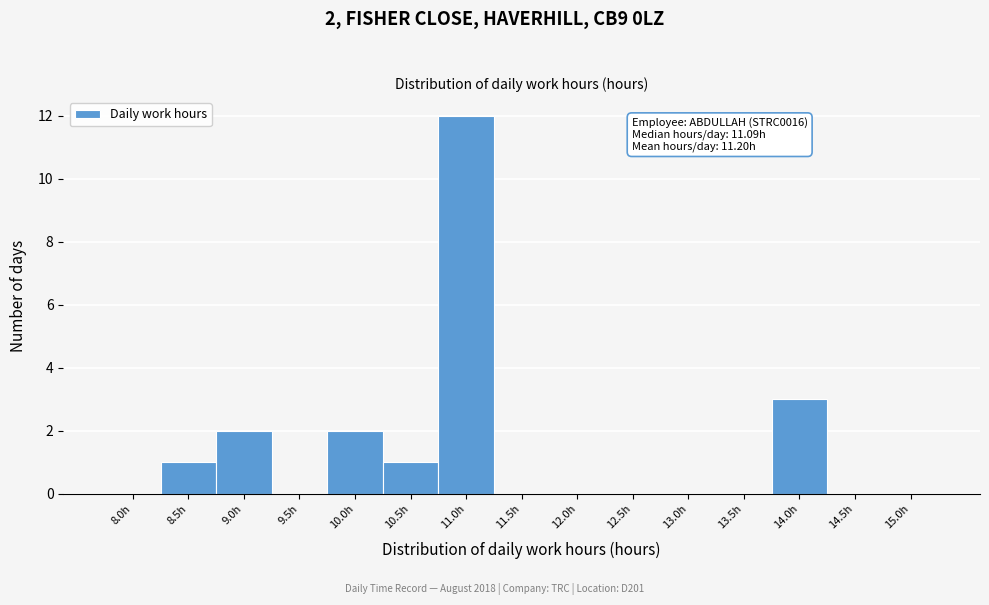

Reading left to right, transcribe all the data shown in this chart.

8.0h=0	8.5h=1	9.0h=2	9.5h=0	10.0h=2	10.5h=1	11.0h=12	11.5h=0	12.0h=0	12.5h=0	13.0h=0	13.5h=0	14.0h=3	14.5h=0	15.0h=0